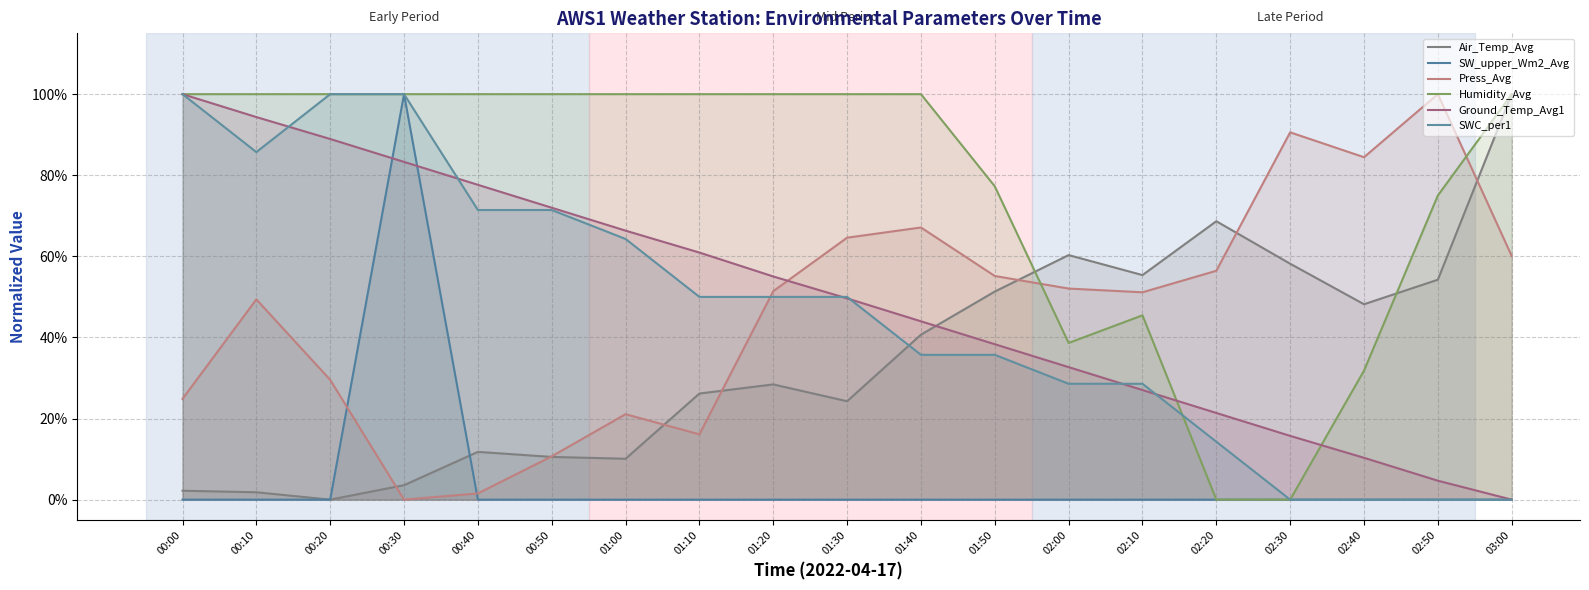

Which series has the largest range (max minus min)?

Air_Temp_Avg